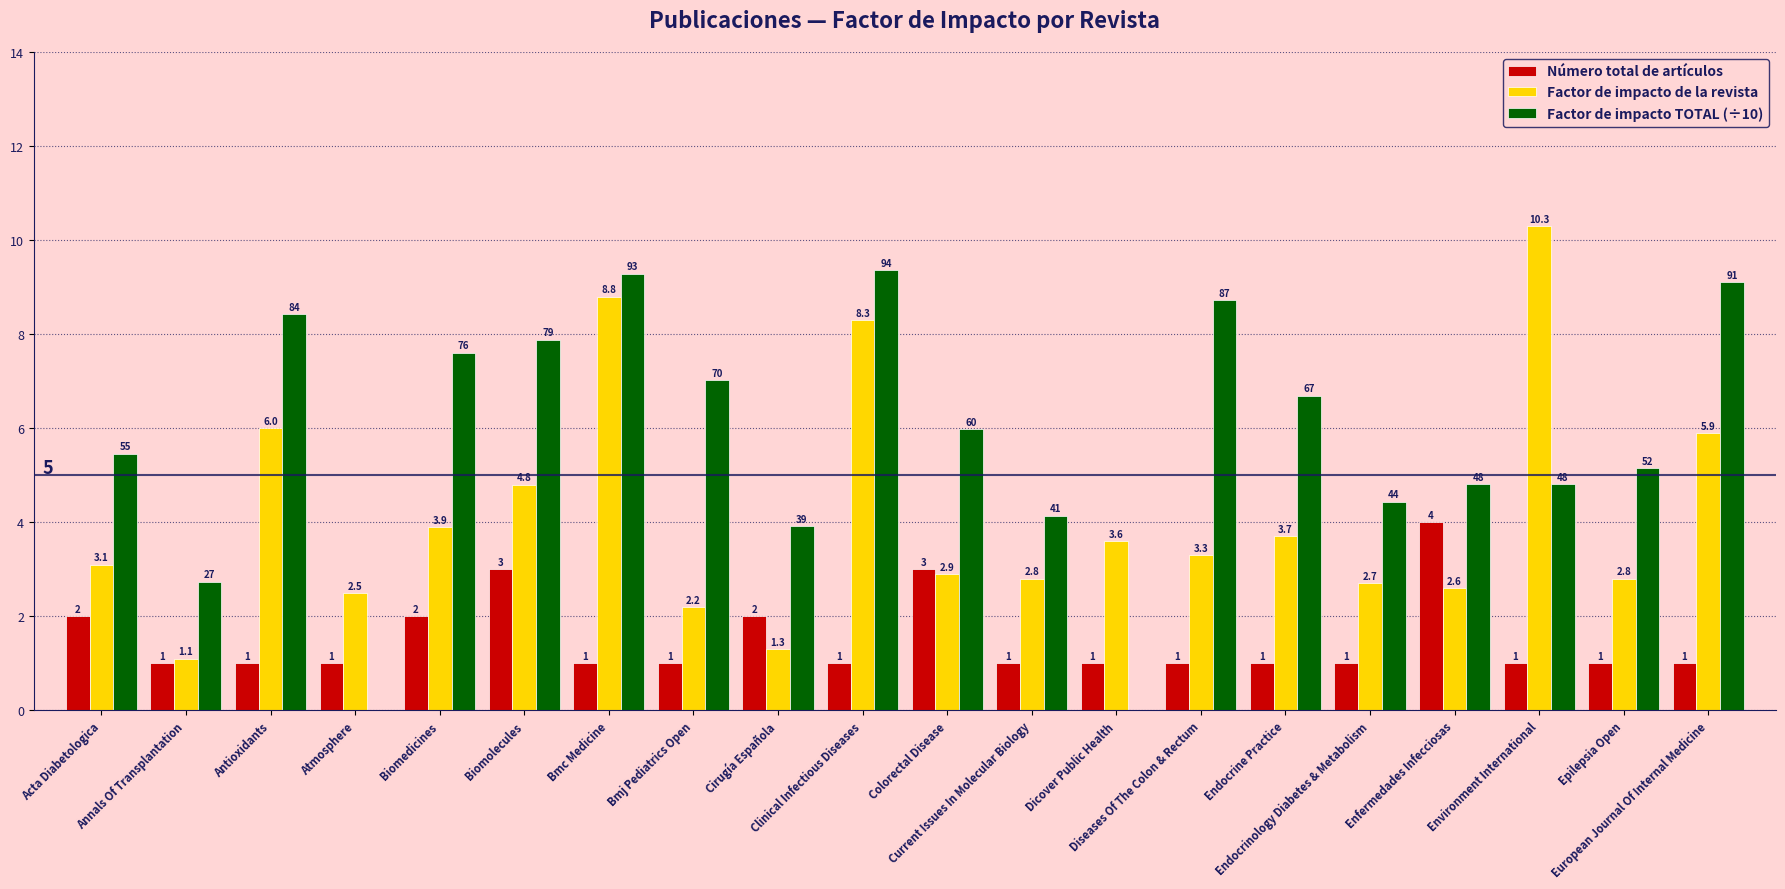

What is the highest value of the Número total de artículos series?

4.0